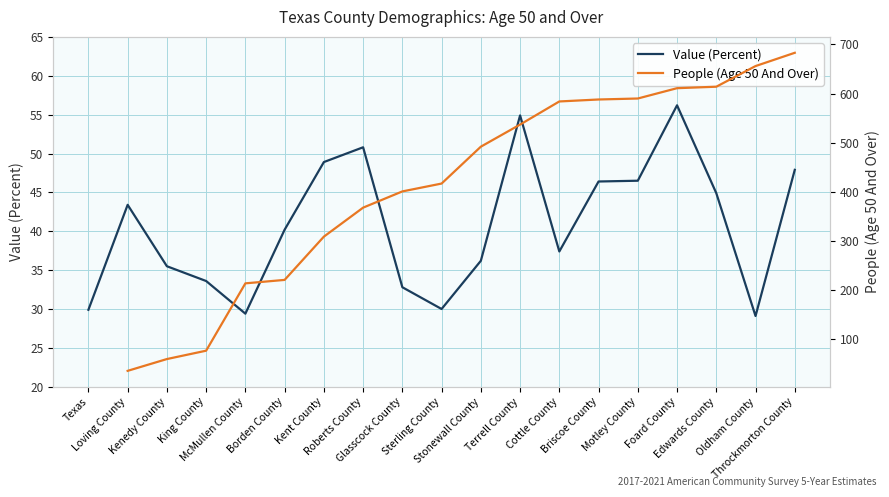

Which category has the highest value in the Value (Percent) series?

Foard County